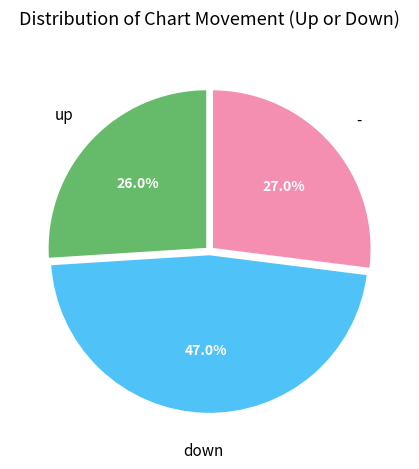

What percentage is the up slice, to the nearest percent?

26%